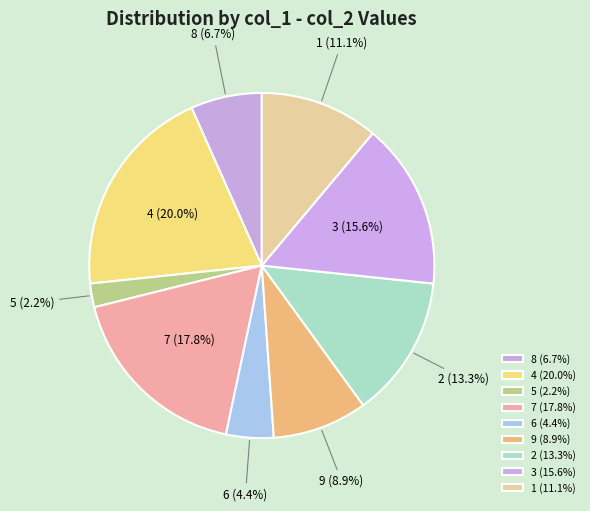

Approximately how many times larger is the value at 1 compared to 6?

2.5